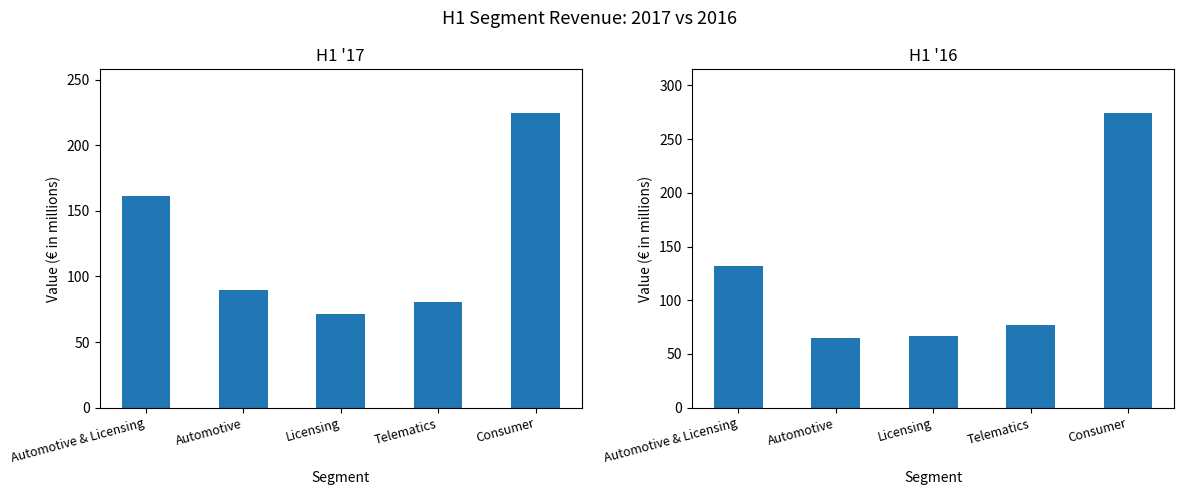

Where is H1 '16 nearest to the value 169?

Automotive & Licensing